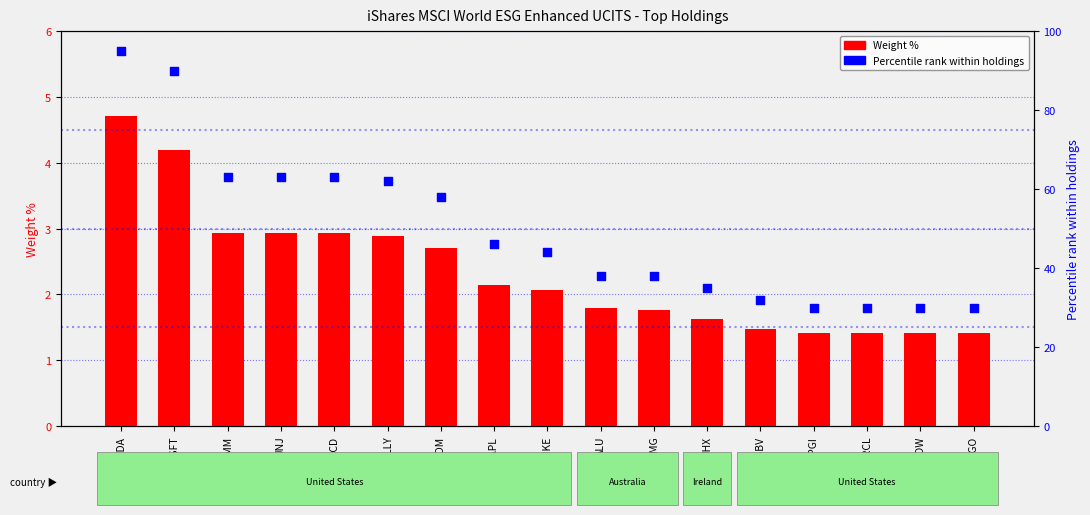

Which series contains the highest Y value?

Percentile rank within holdings